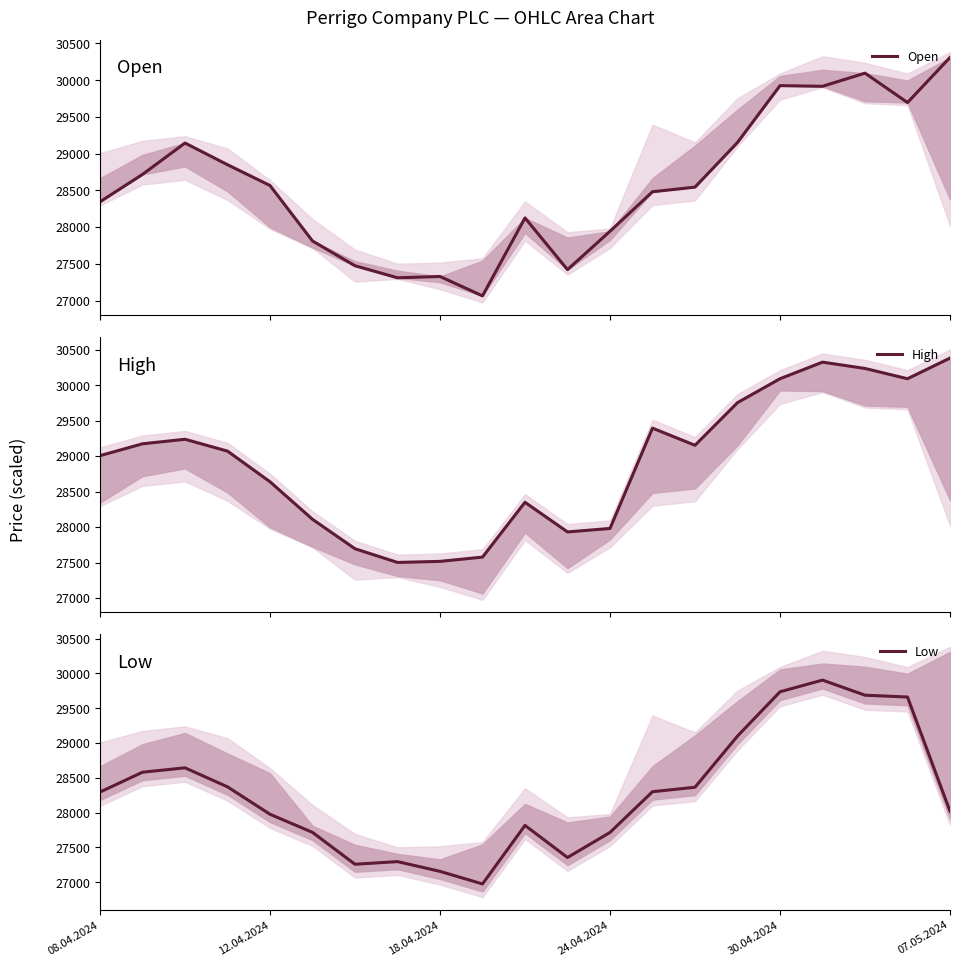

Where is the first local minimum for Open?

7